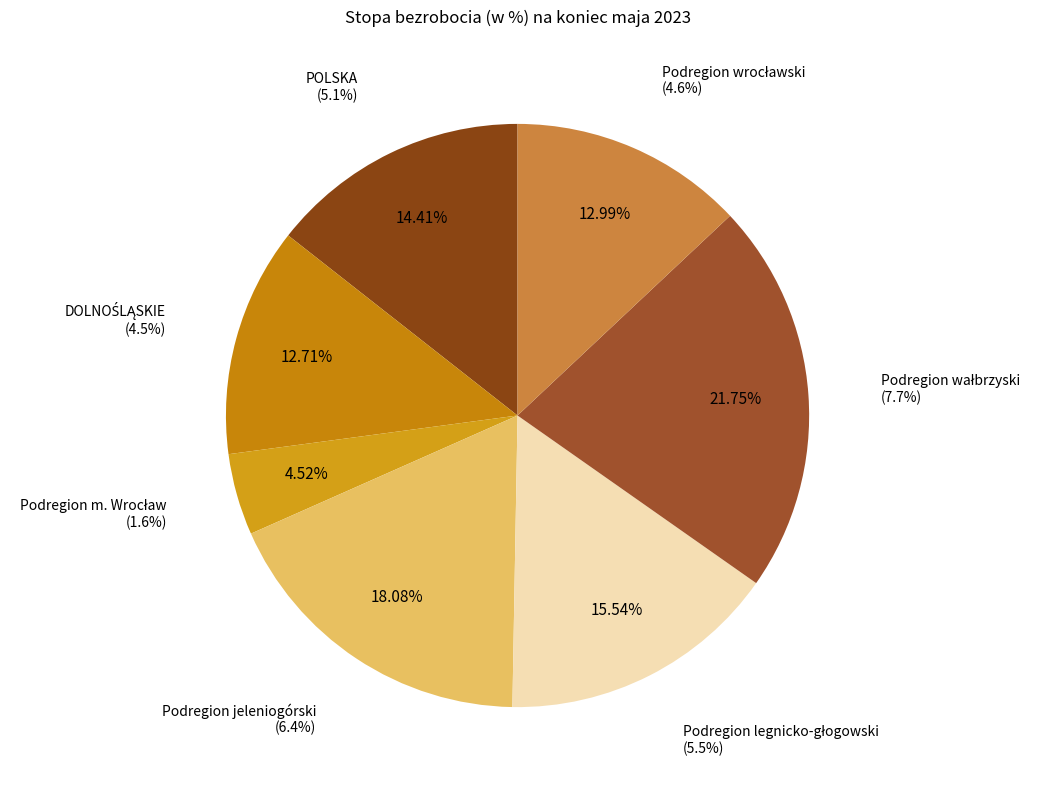

Between POLSKA and DOLNOŚLĄSKIE, which is larger?

POLSKA